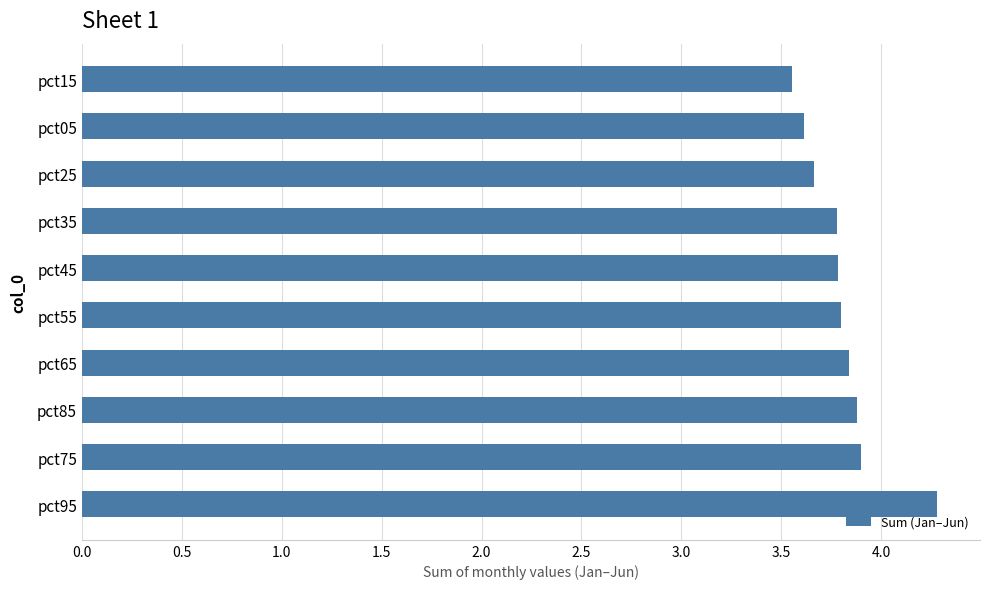

Which has a higher value, pct55 or pct75?

pct75